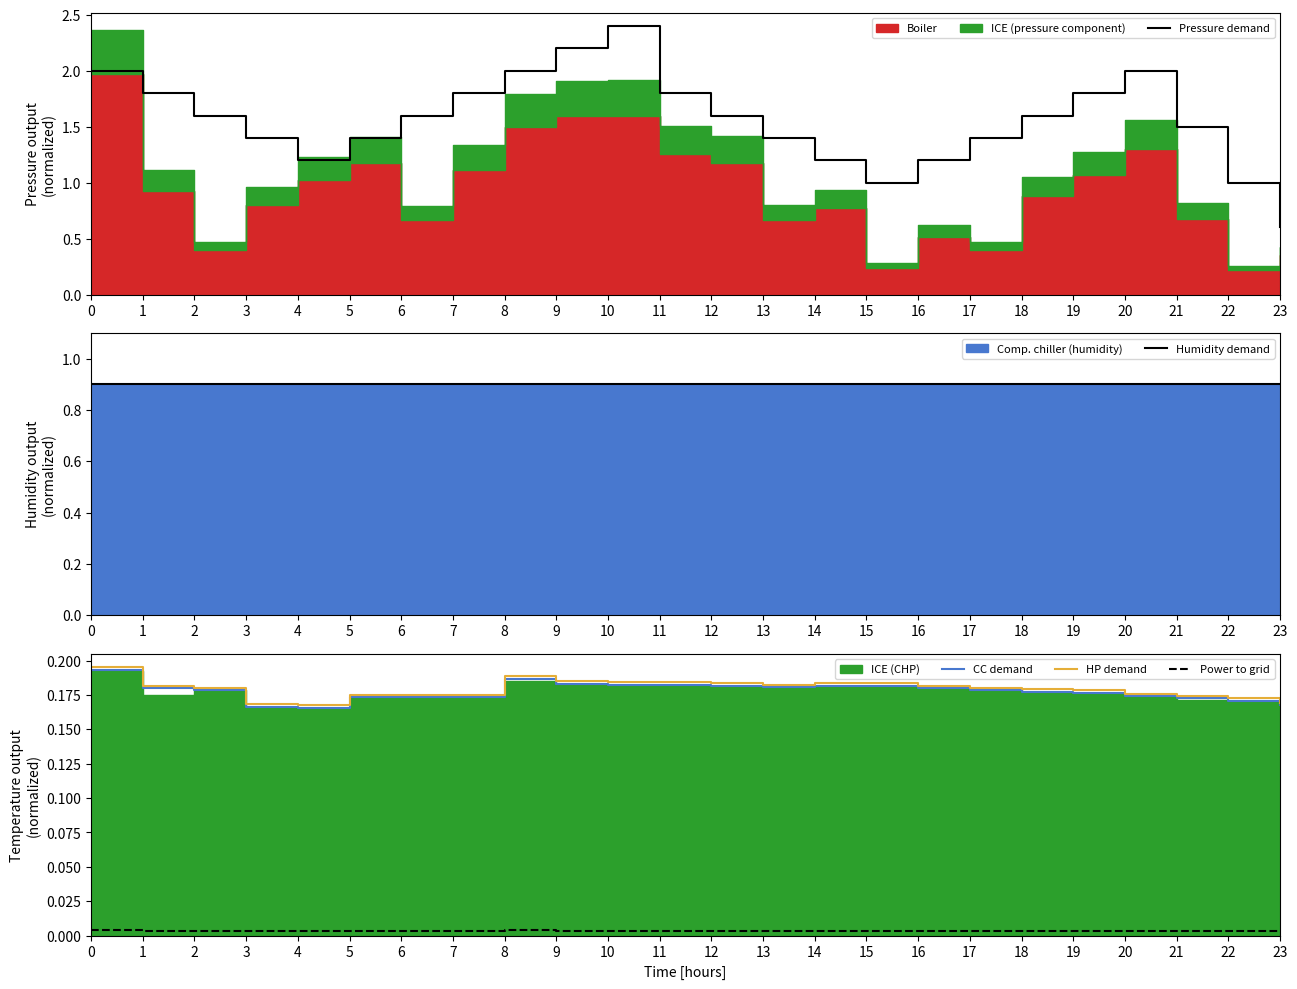

True or false: HP demand and Pressure demand intersect in this chart.

False